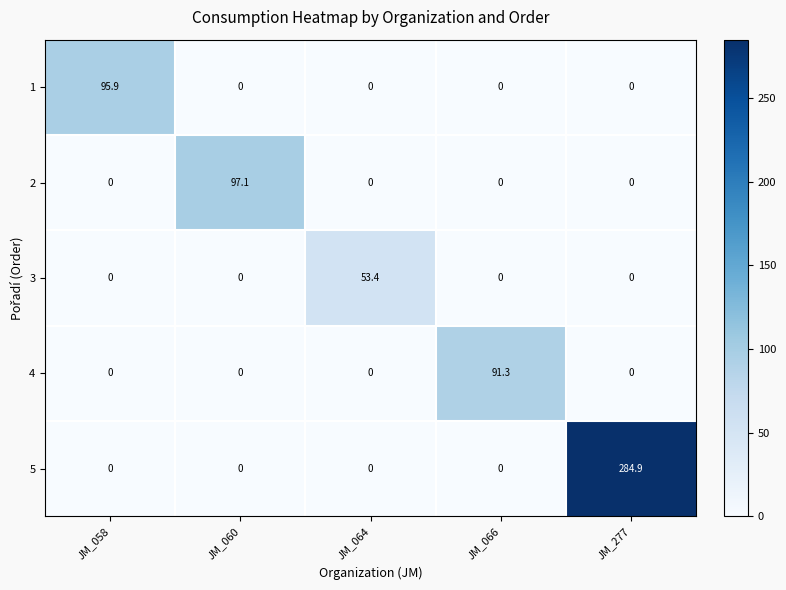

What is the greatest value displayed?

284.9